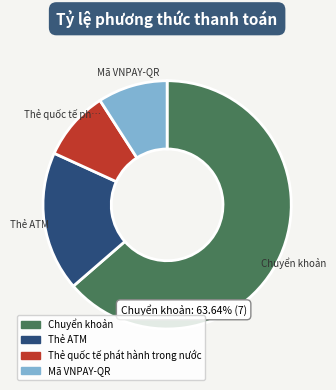

What percentage is the Chuyển khoản slice, to the nearest percent?

64%